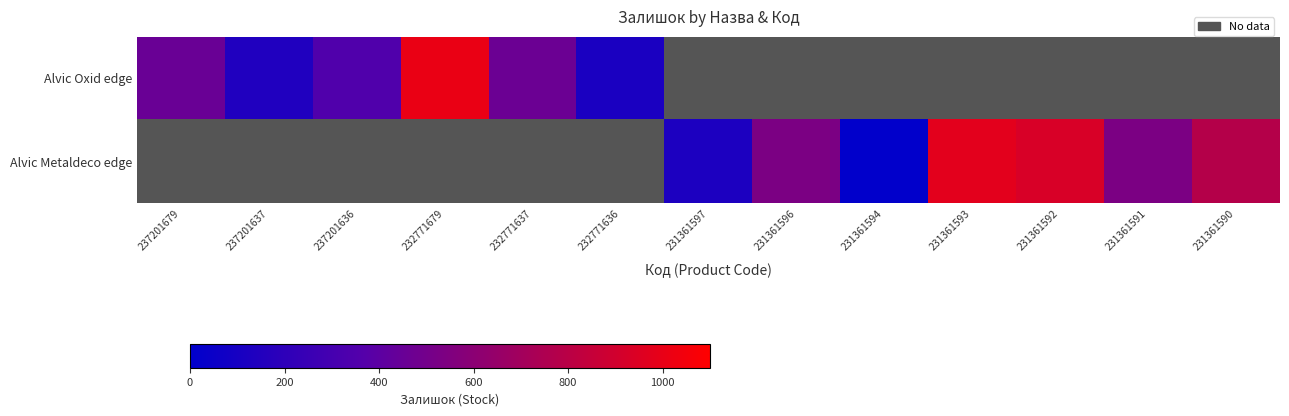

Rank the series by their maximum value, from lowest to highest.

Alvic Oxid edge, Alvic Metaldeco edge